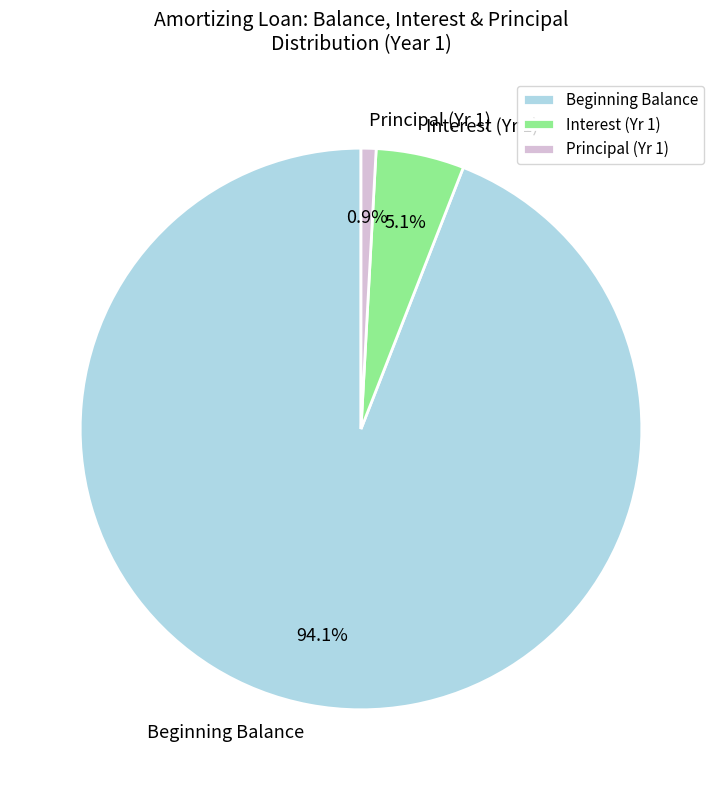

How many segments does this pie chart have?

3